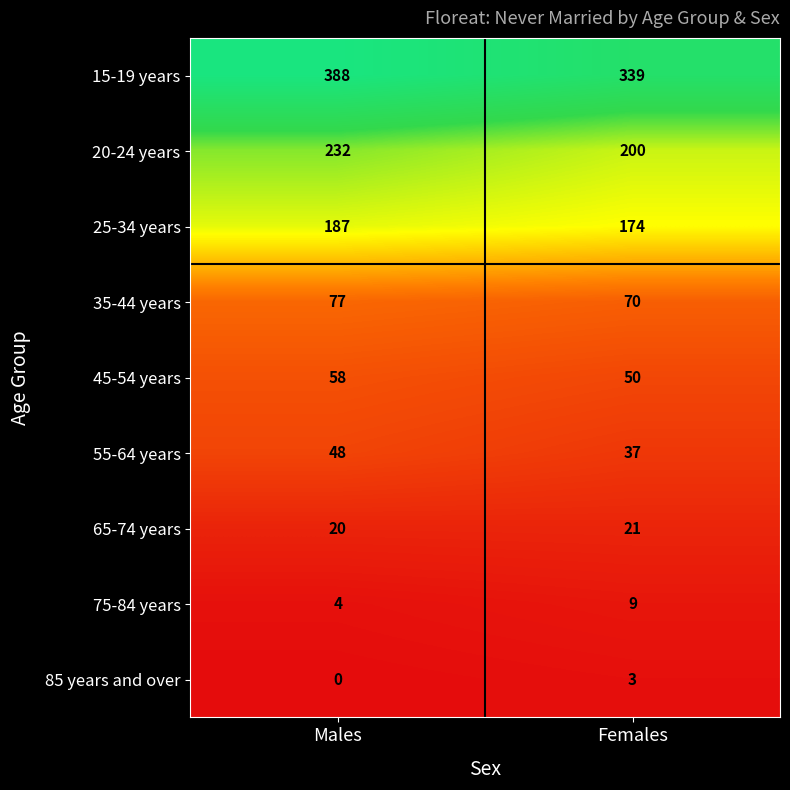

At how many categories does at least one series exceed 70?

2